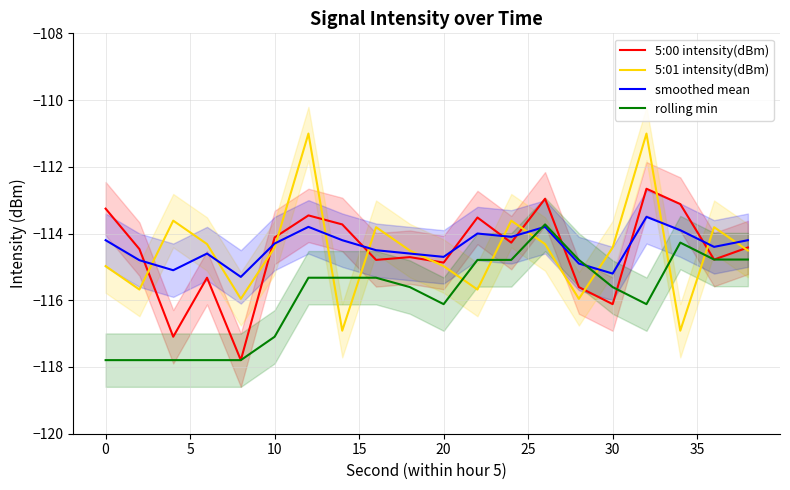

True or false: 5:00 intensity(dBm) and rolling min cross at least once.

True